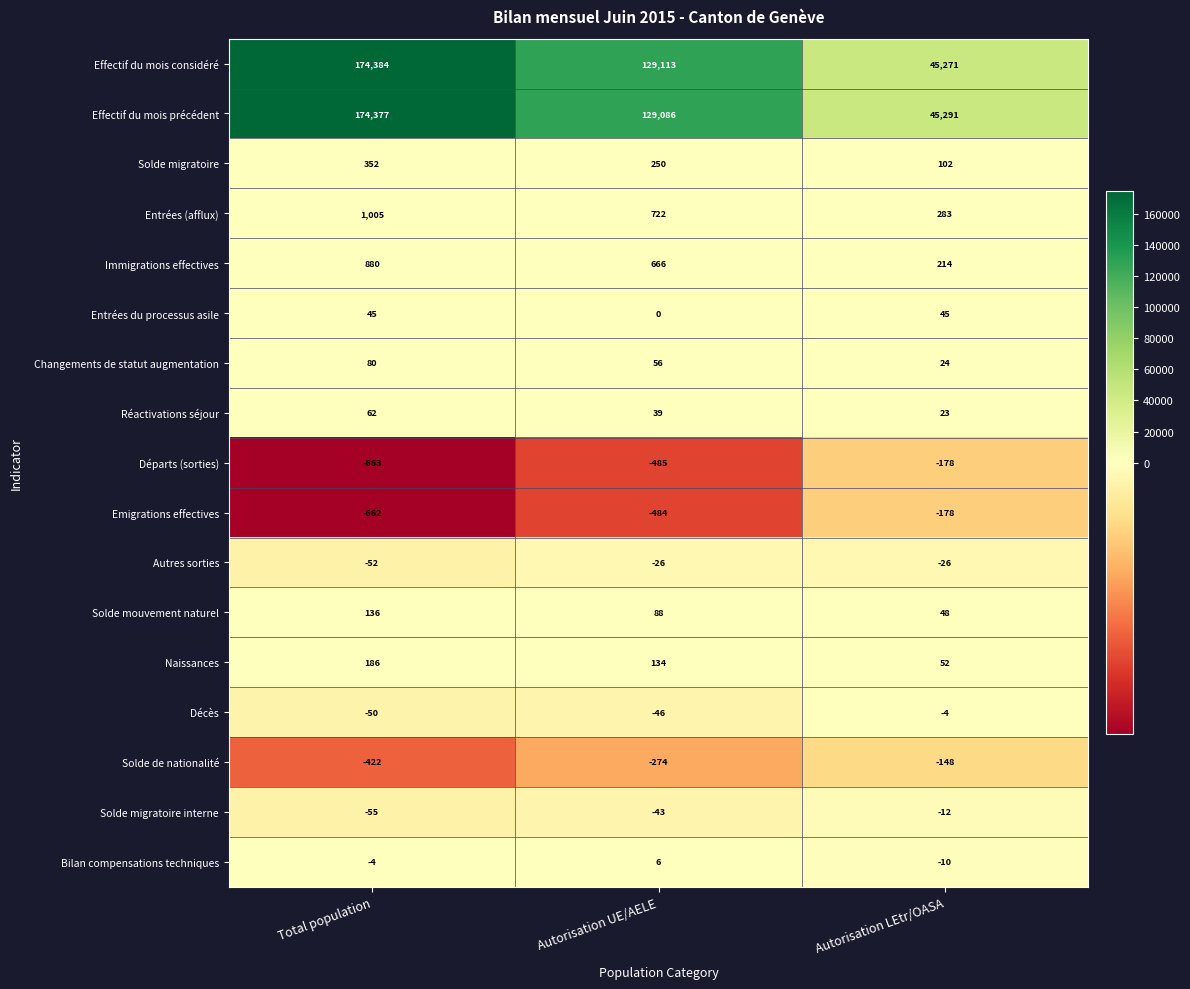

Which category has the highest value in the Bilan compensations techniques series?

Autorisation UE/AELE